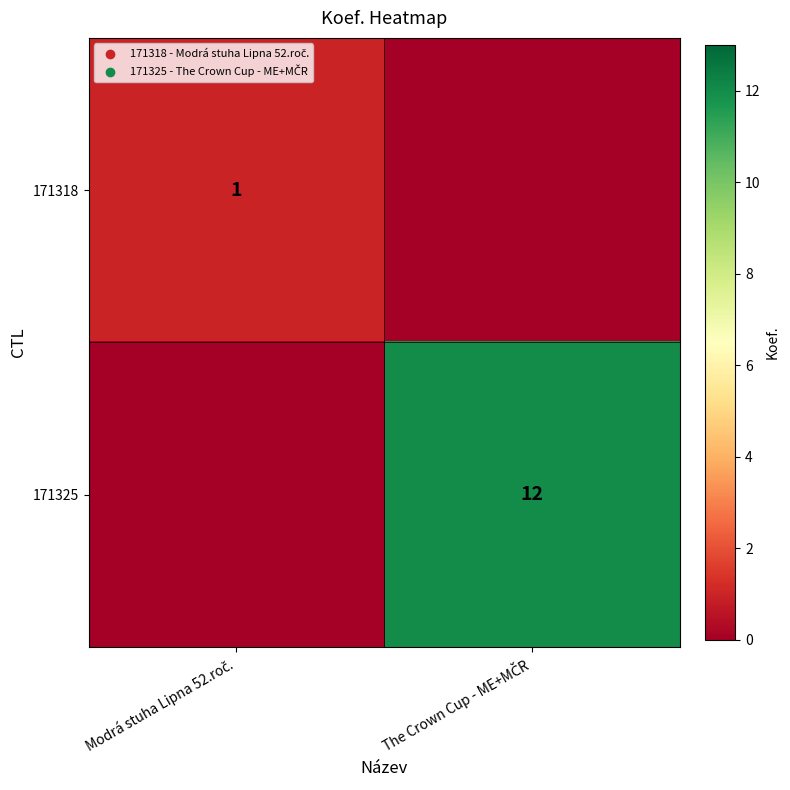

What is the total value across all series at Modrá stuha Lipna 52.roč.?

1